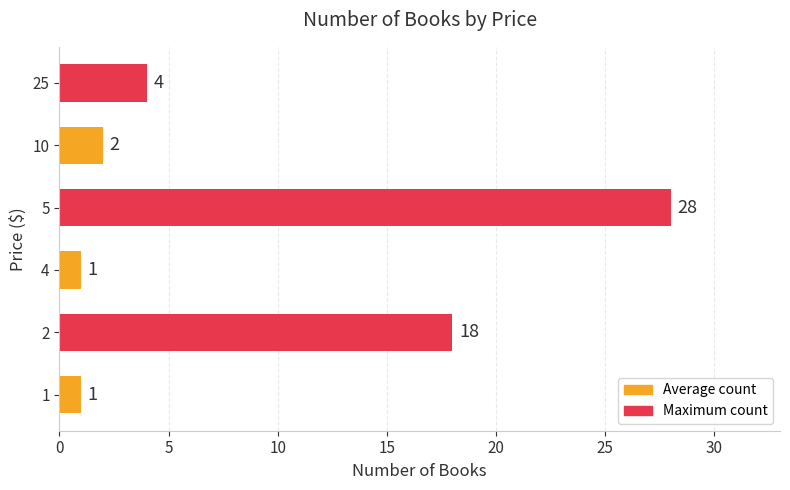

Are the bars horizontal?

Yes